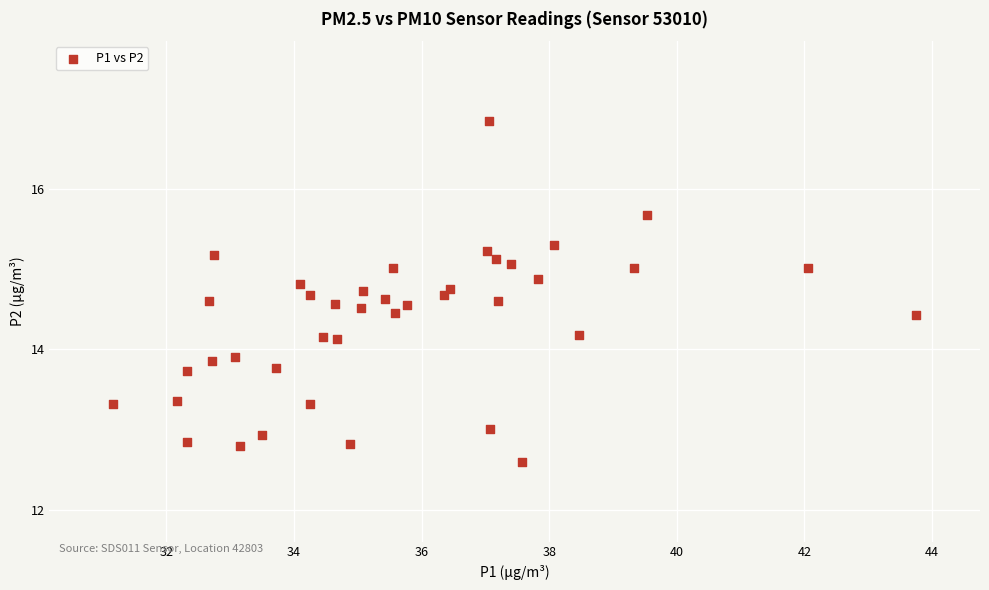

What is the range of X values (max minus min)?

12.6